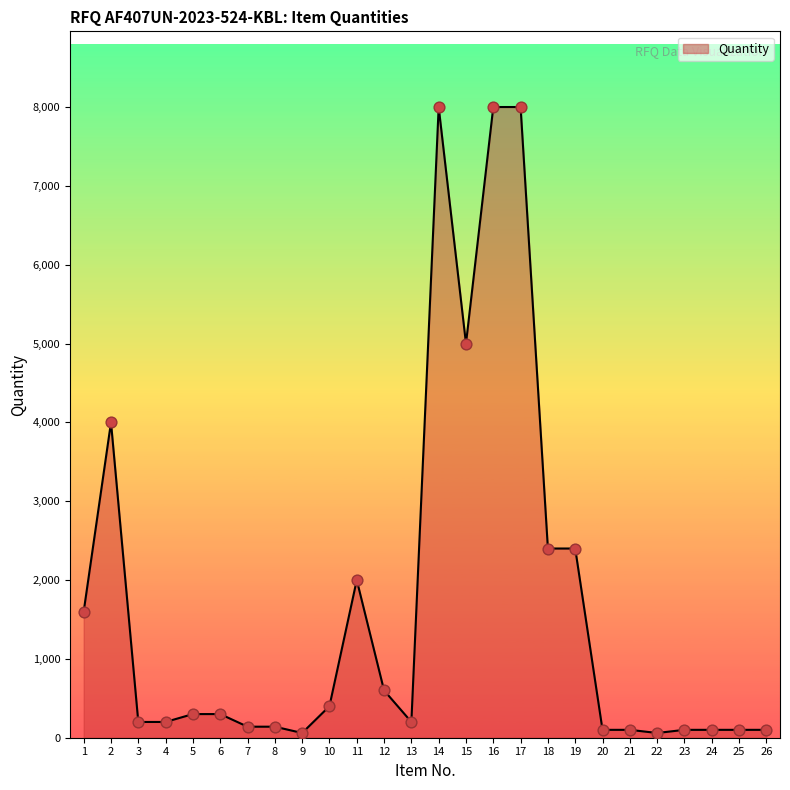

Which has a higher value, 11 or 17?

17